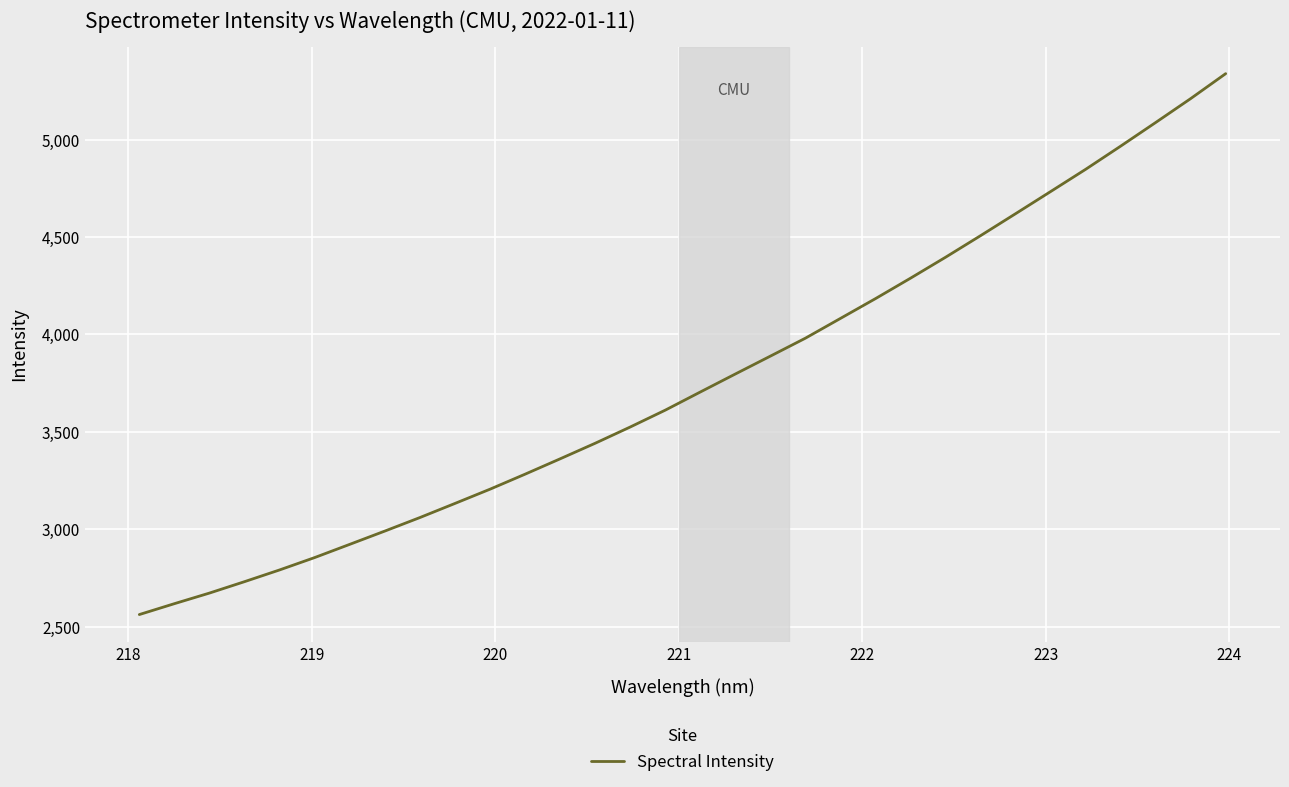

What is the minimum value shown in the chart?

2561.4